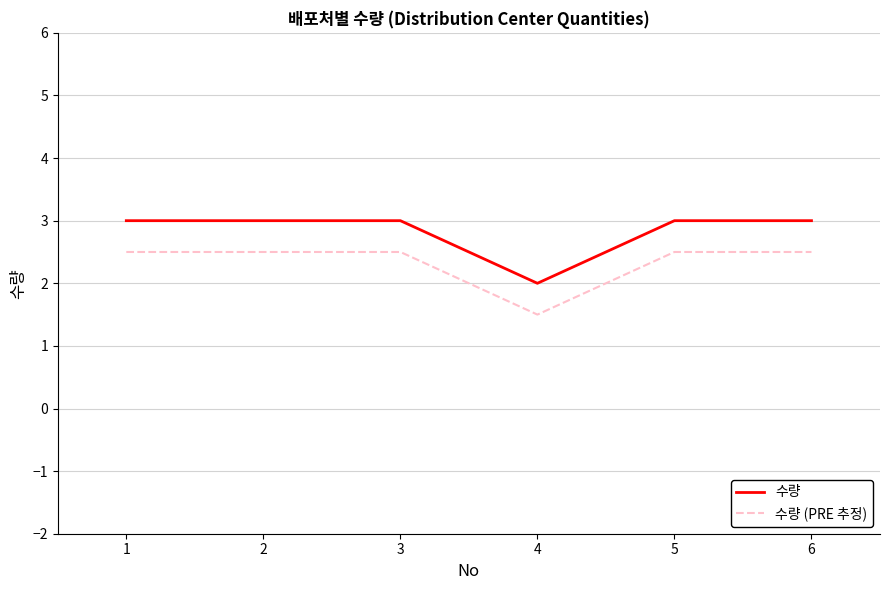

What is the spread (max minus min) of values at 1?

0.5